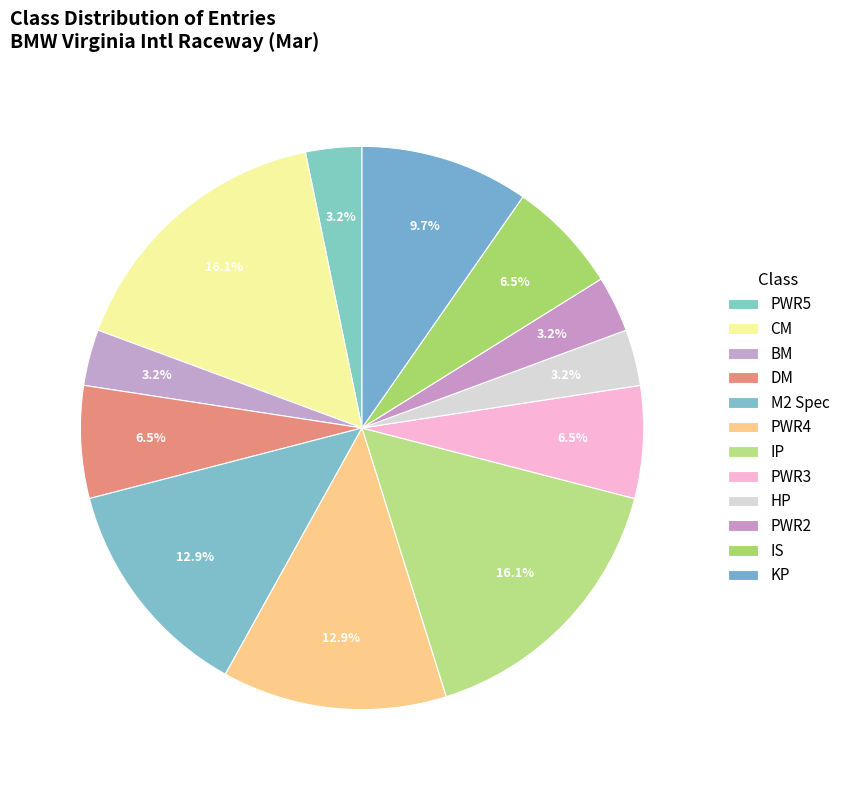

The PWR3 slice represents 21% of the pie. True or false?

False